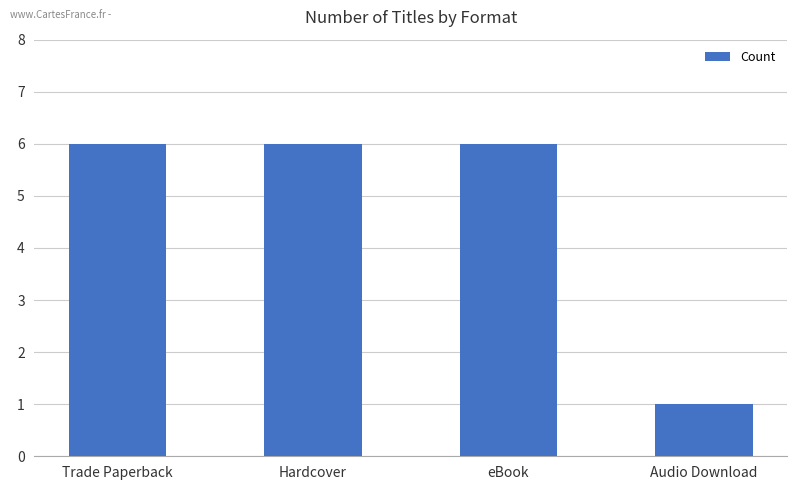

What is the greatest value displayed?

6